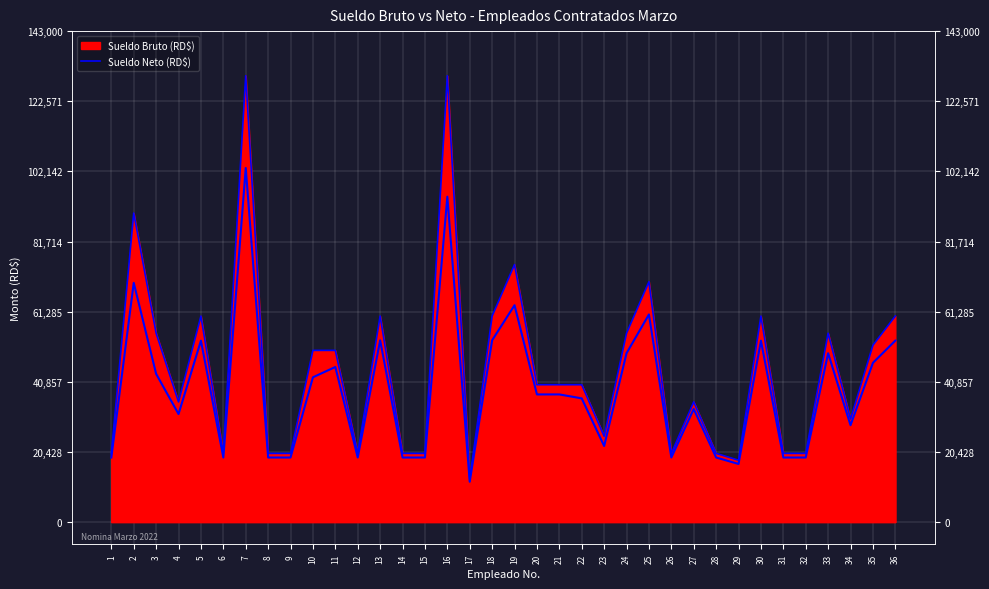

Reading left to right, what are all the values shown in this chart?

Sueldo Bruto (RD$) Line: 20000.0	90000.0	55000.0	35000.0	60000.0	20000.0	130000.0	20000.0	20000.0	50000.0	50000.0	20000.0	60000.0	20000.0	20000.0	130000.0	12500.0	60000.0	75000.0	40000.0	40000.0	40000.0	25000.0	55000.0	70000.0	20000.0	35000.0	20000.0	18000.0	60000.0	20000.0	20000.0	55000.0	30000.0	51500.0	60000.0
Sueldo Neto (RD$): 18793.0	69679.1	43162.4	31456.4	52842.3	18793.0	103129.9	18793.0	18793.0	42166.0	45166.0	18793.0	52942.3	18793.0	18793.0	94759.9	11736.2	52942.3	63153.0	37168.3	37168.3	36020.8	22147.4	49164.8	60469.5	18793.0	32906.5	18793.0	16911.2	52842.3	18793.0	18793.0	49164.8	28202.0	46365.7	52842.3